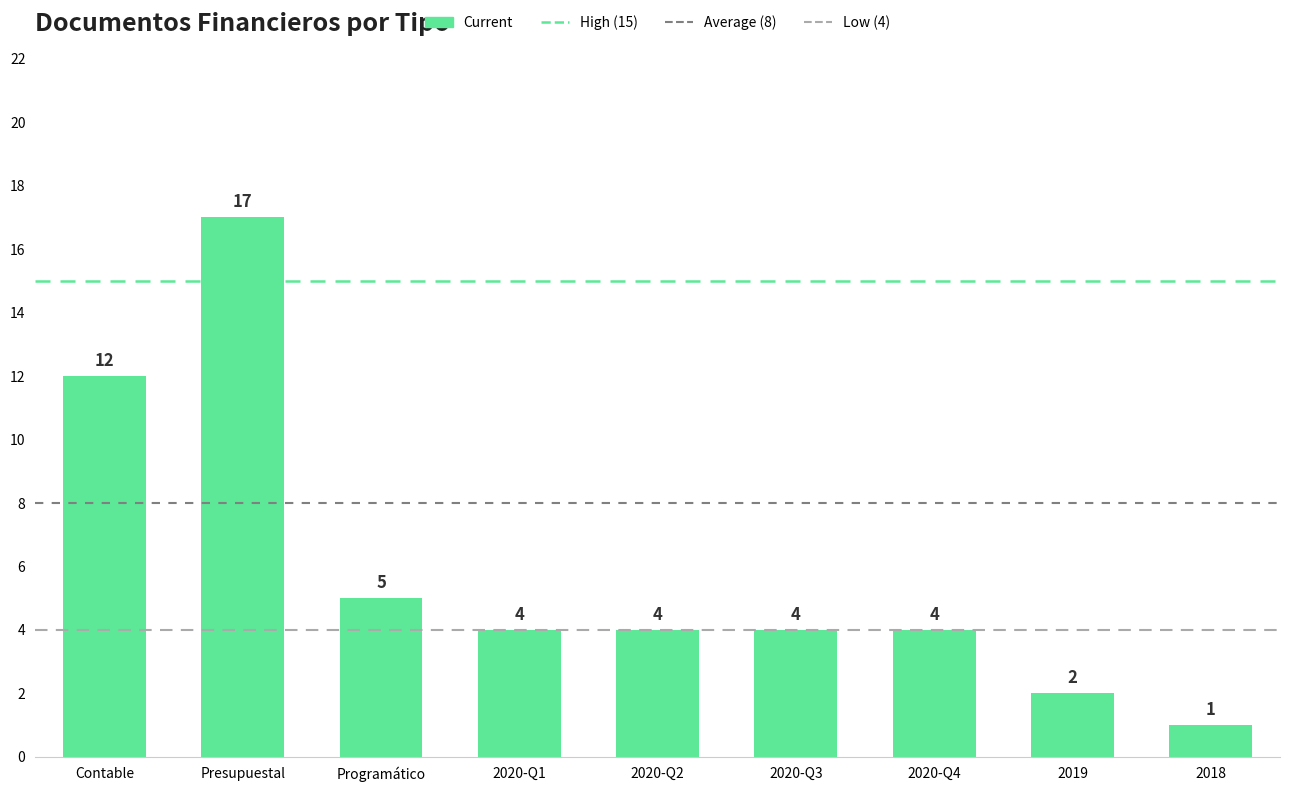

Count the number of data series in this chart.

1